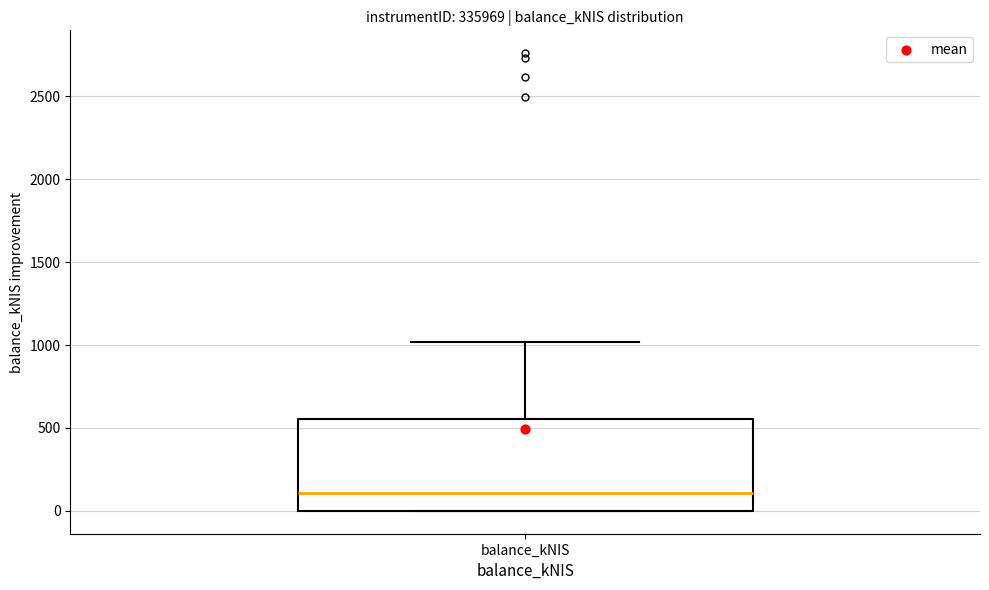

Read this box plot against the y-axis: the position of the median line, the range covered by the box, and the ends of both whiskers. The values are not printed on the chart, so give them approximately, as read against the axis.

median 100, box 0 to 550, whiskers 0 to 1000